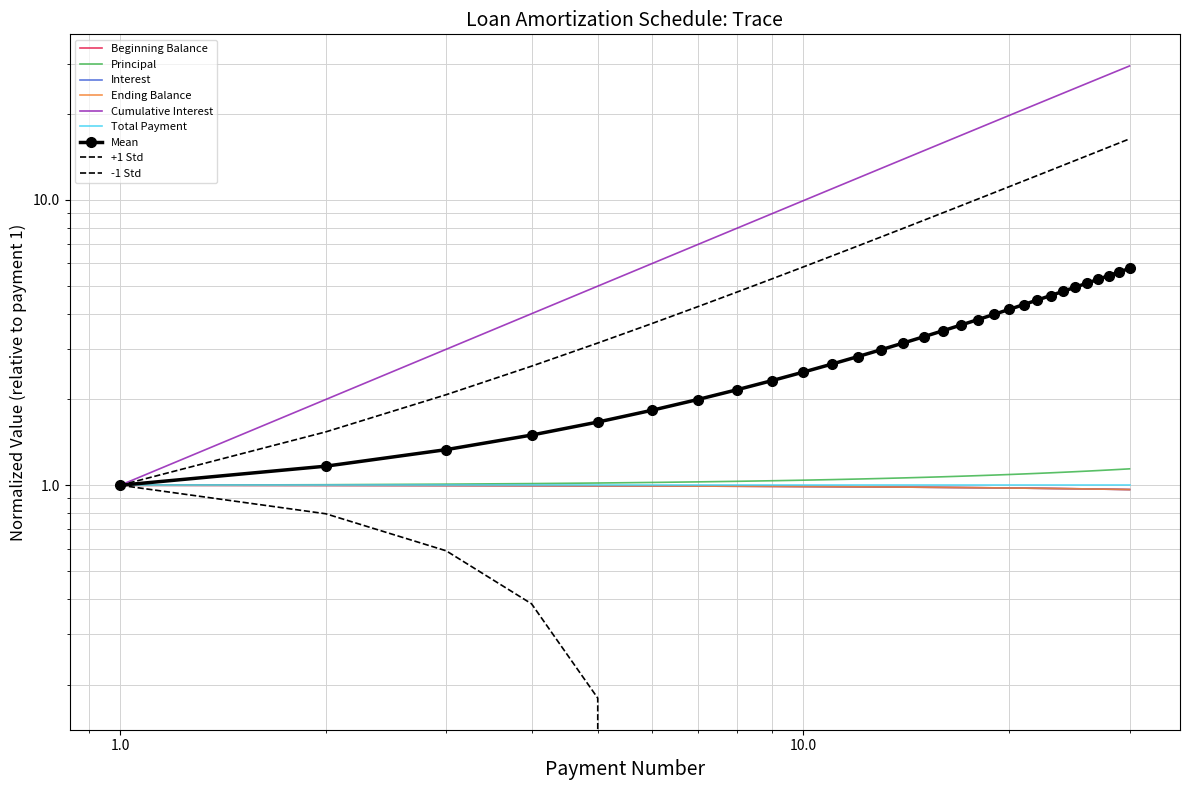

The value of Ending Balance at 7 is 0.5. True or false?

False